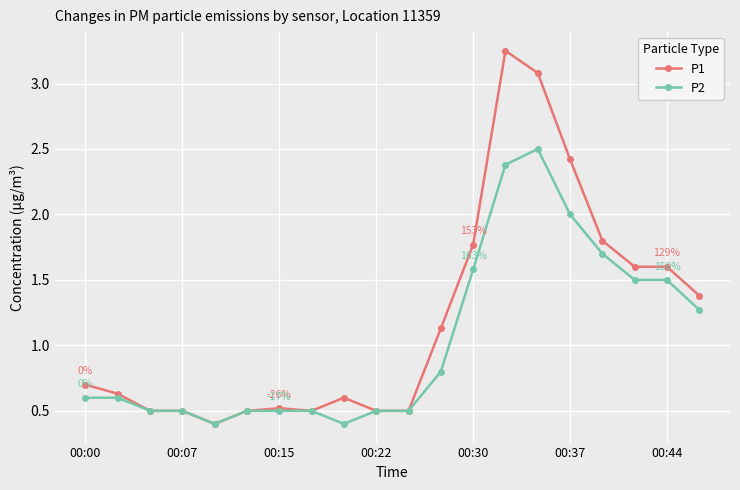

List the series in order of their overall mean, lowest first.

P2, P1